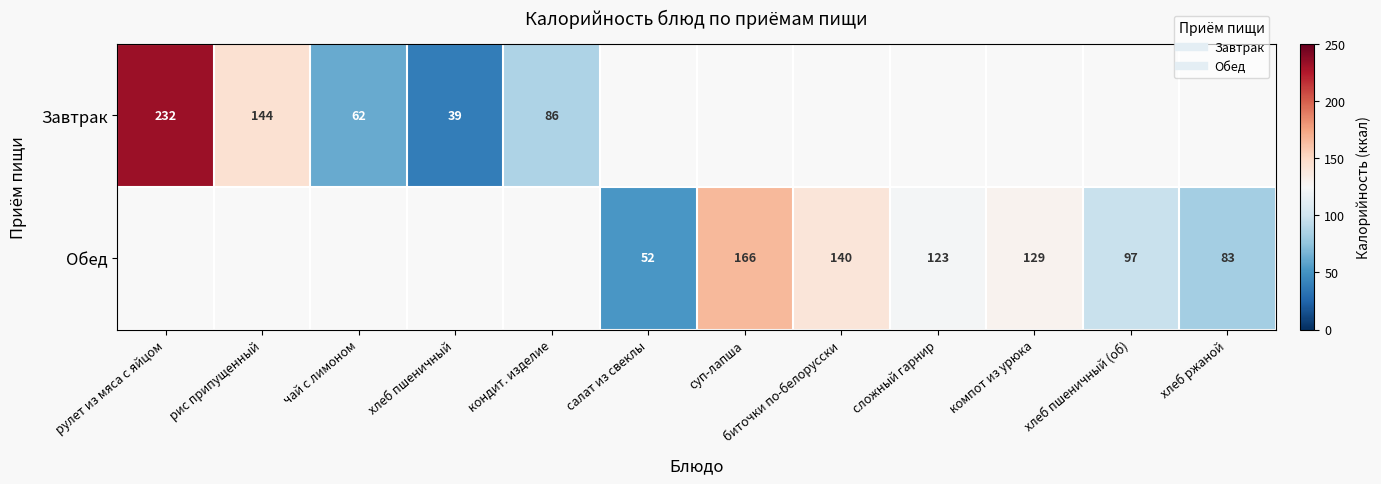

Which category has the lowest value in the Завтрак series?

хлеб пшеничный